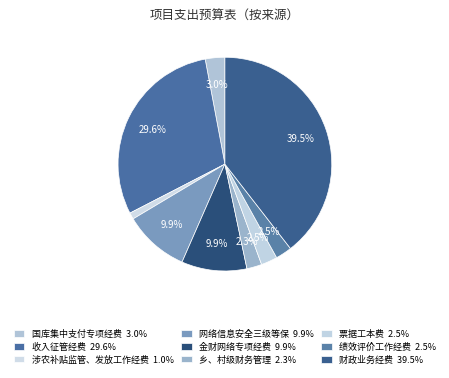

How many slices are in this pie chart?

9